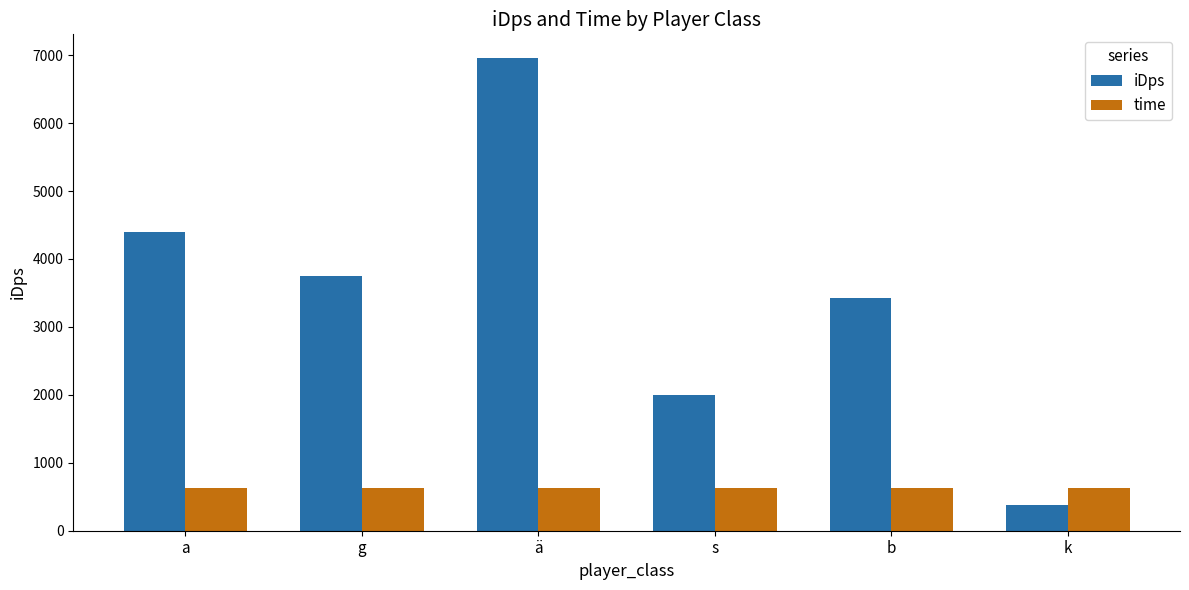

Which series changed the most between g and k?

iDps